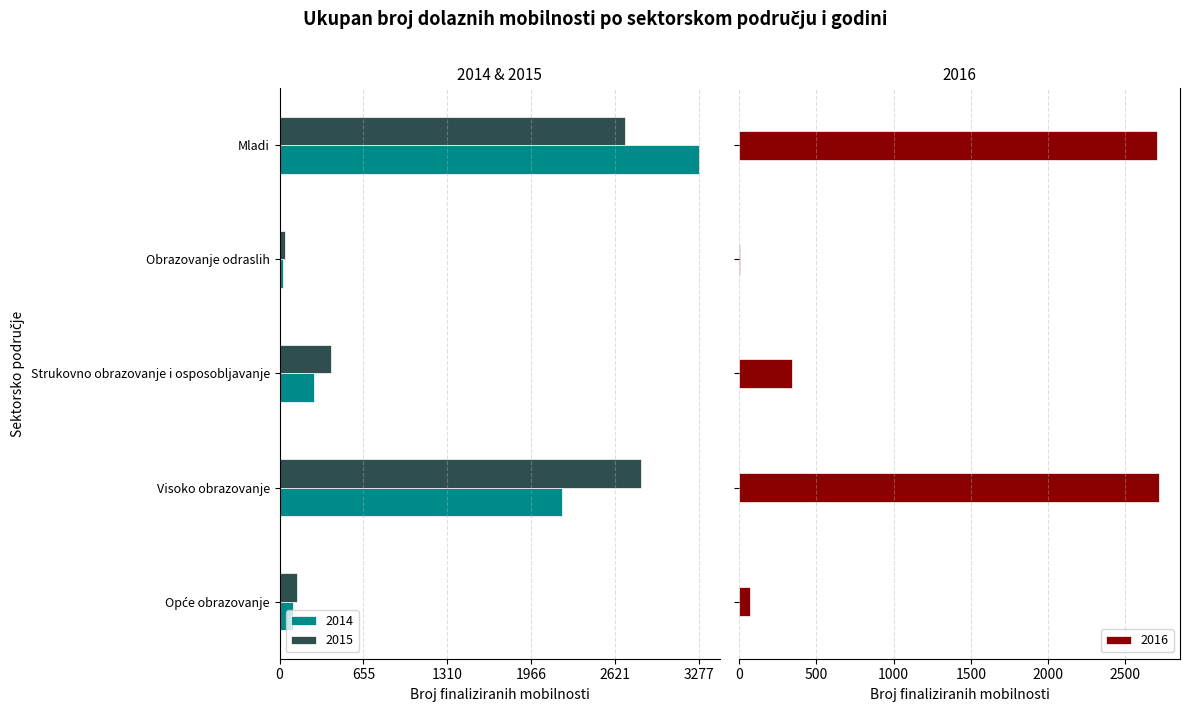

What are all the series names shown in the legend?

2014, 2015, 2016